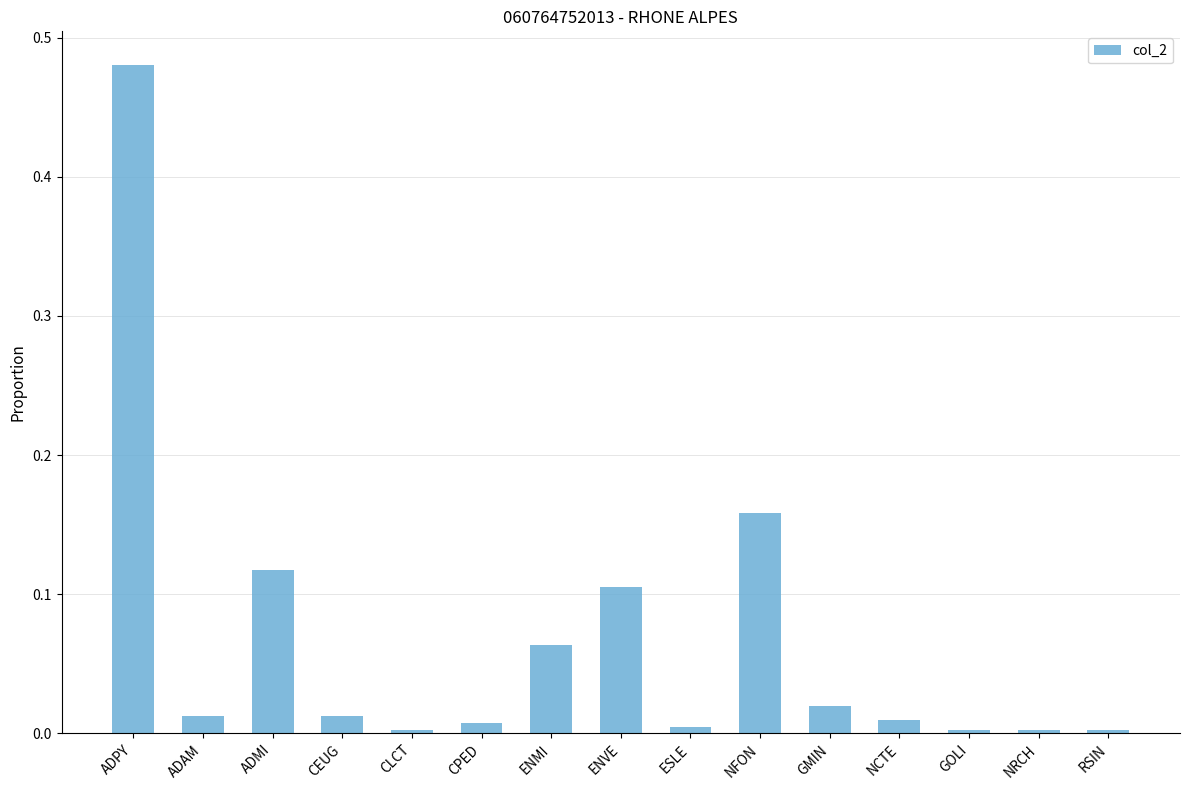

The value at ENVE is 0.1. True or false?

True